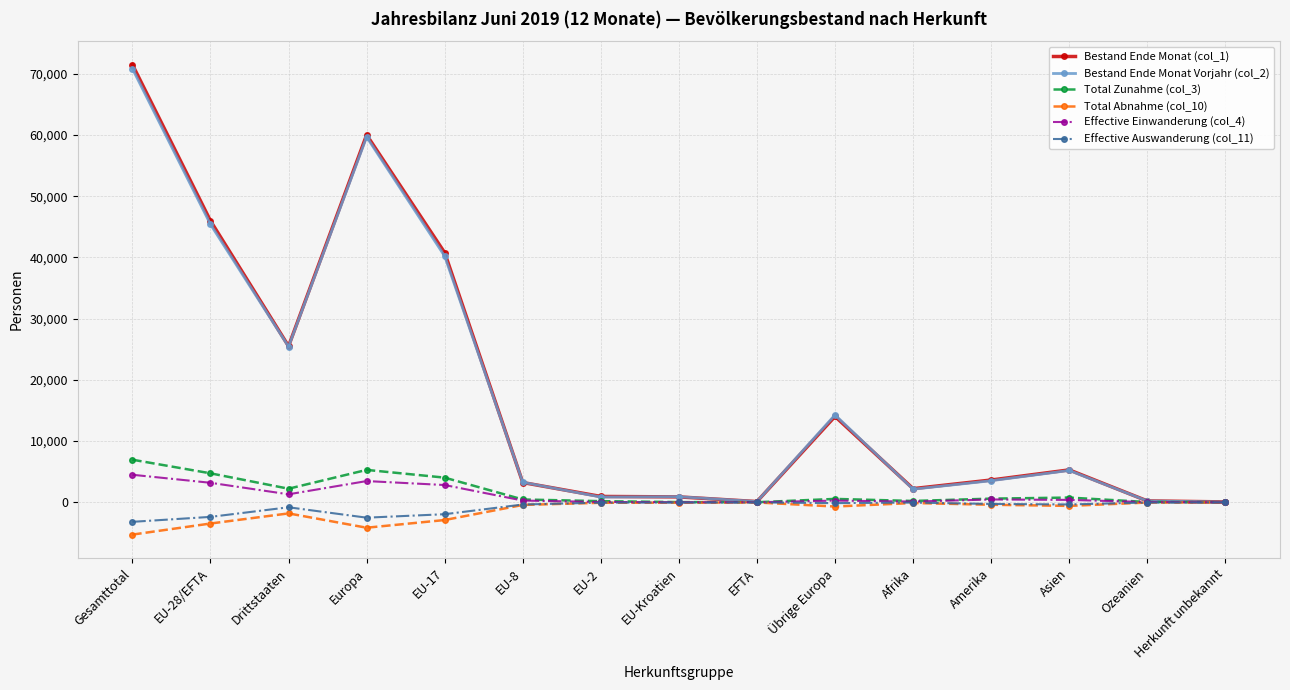

Where is the first local minimum for Bestand Ende Monat (col_1)?

Drittstaaten